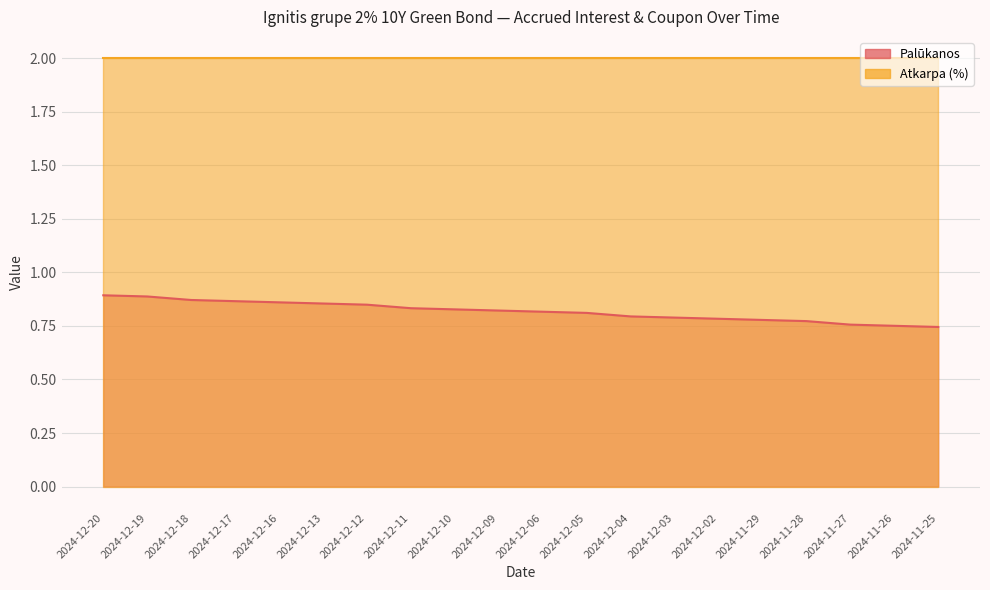

What position from the right is 2024-11-28?

4